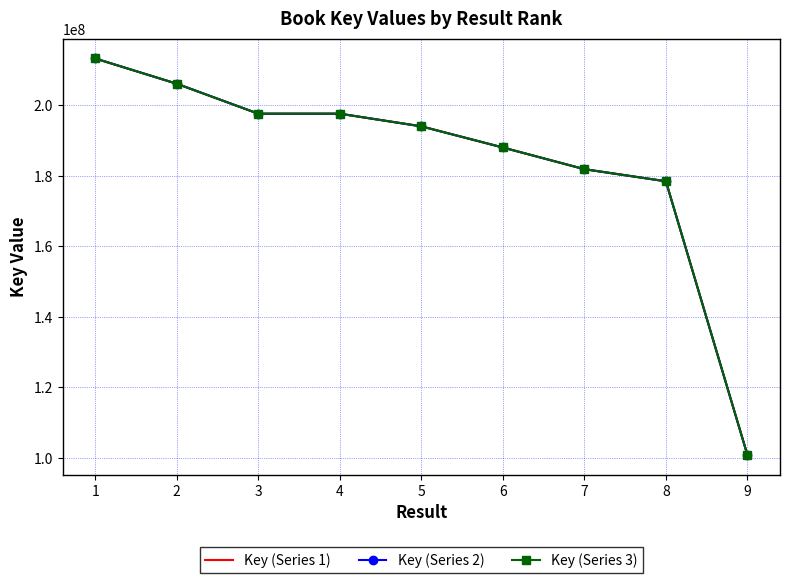

The value of Key (Series 3) at 7 is 181901420. True or false?

True